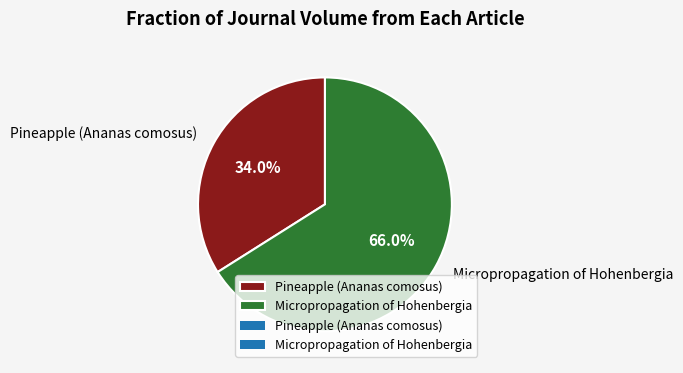

What is the largest slice in the pie chart?

Micropropagation of Hohenbergia